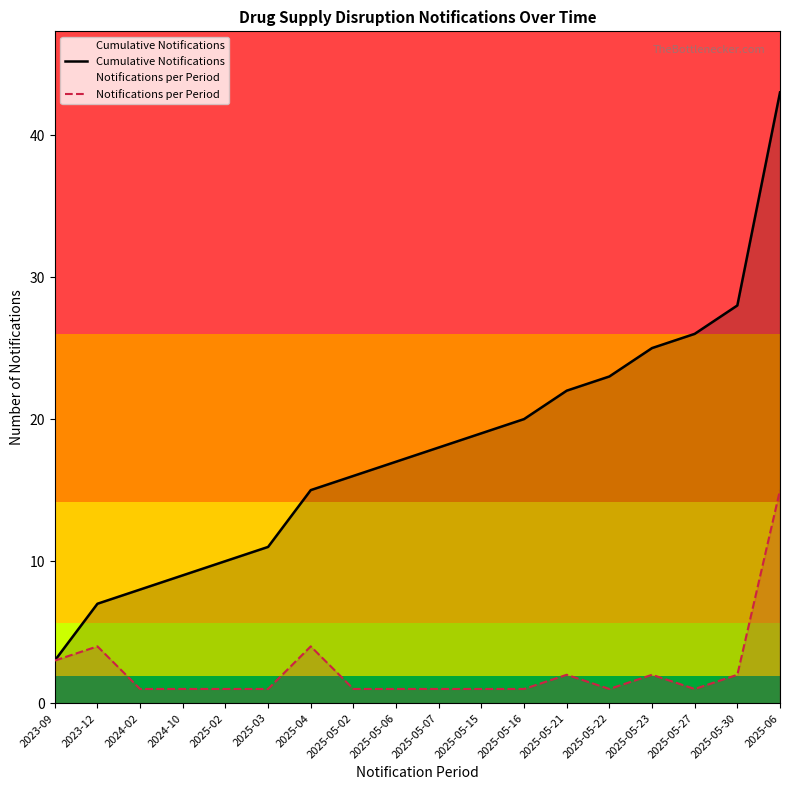

At which label does Cumulative Notifications reach its peak?

2025-06